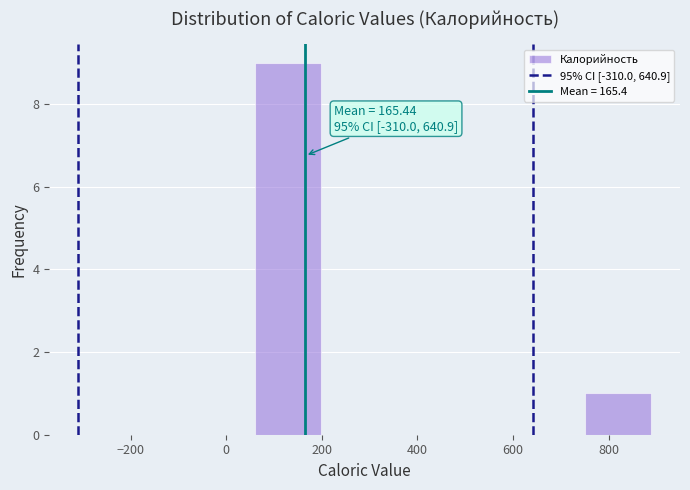

Over which range of the x-axis is the bar tallest?

60 to 200